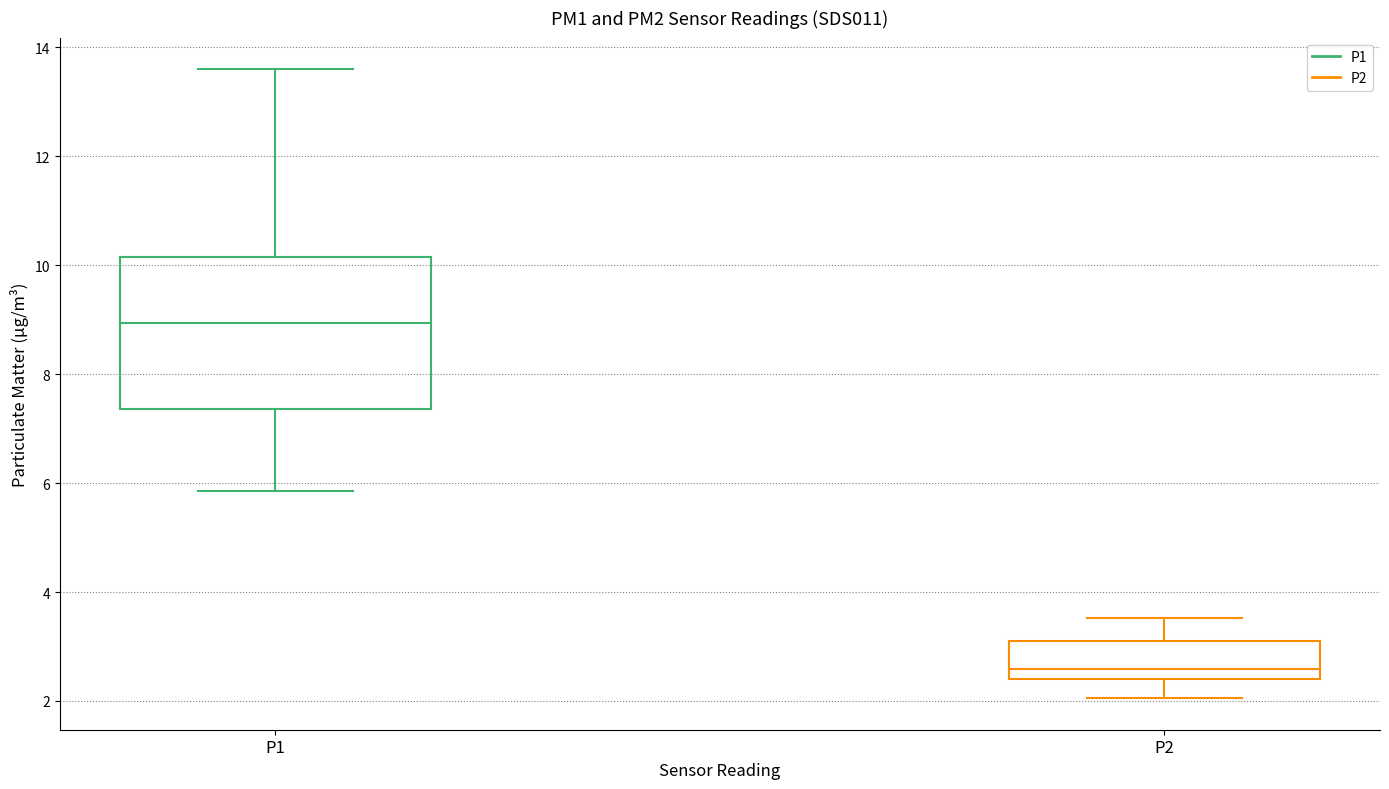

Which box has the highest median line?

P1